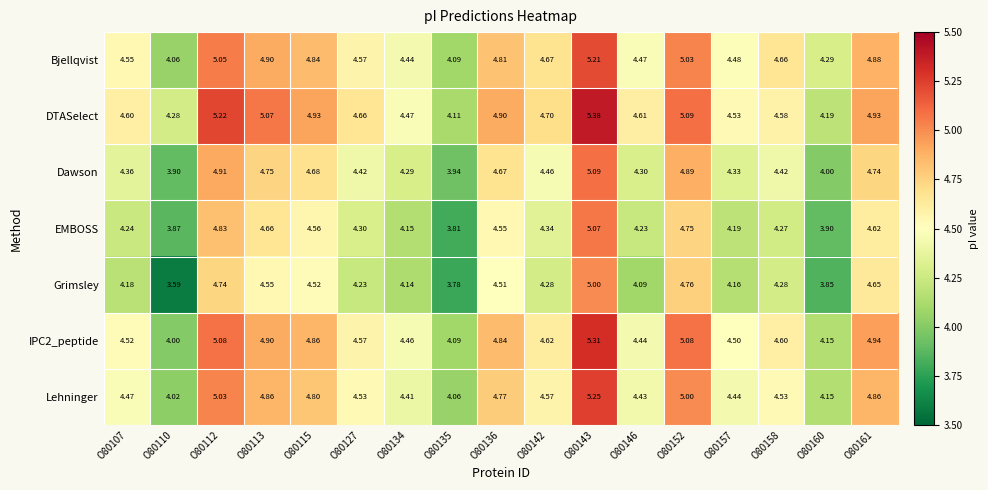

How many series are shown in this chart?

7